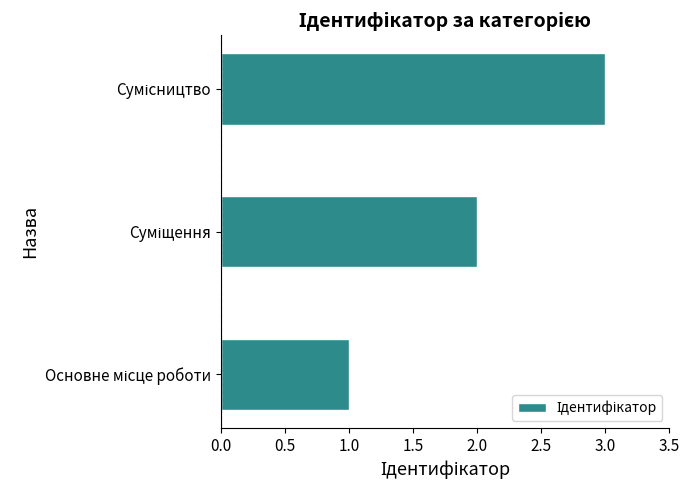

How many data points are less than 2?

1